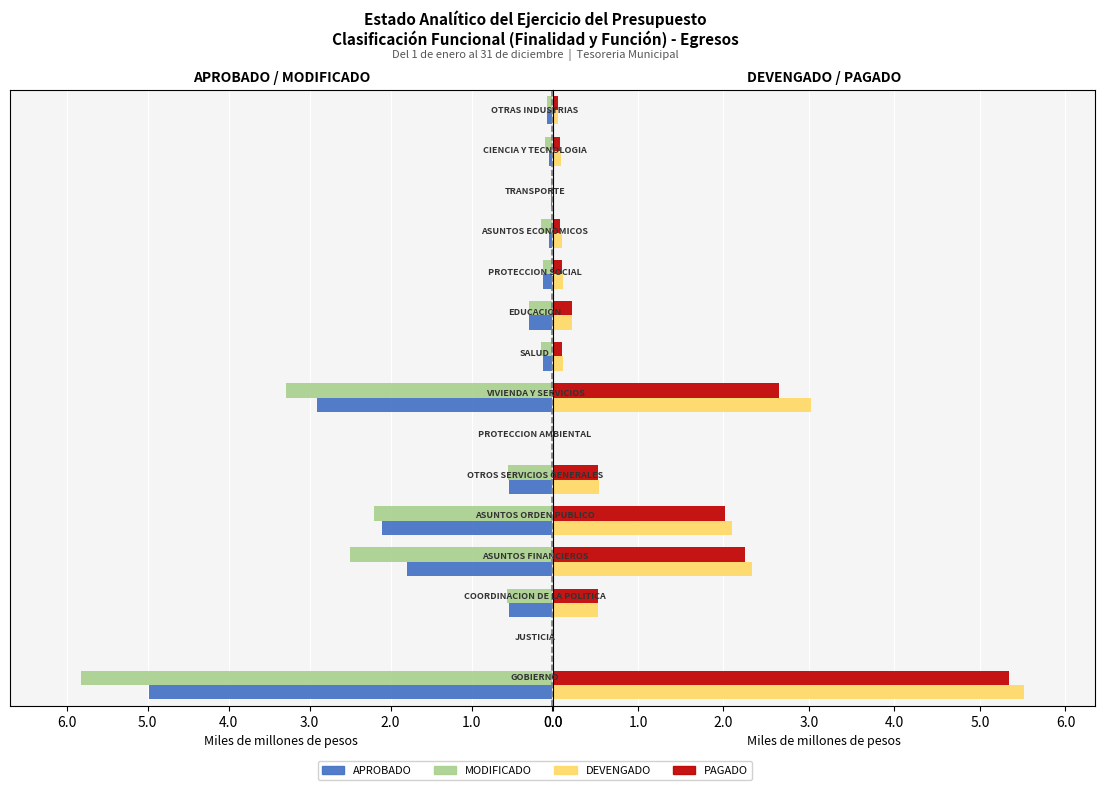

What is the value of the PAGADO bar at the 5th from the left?

2.0